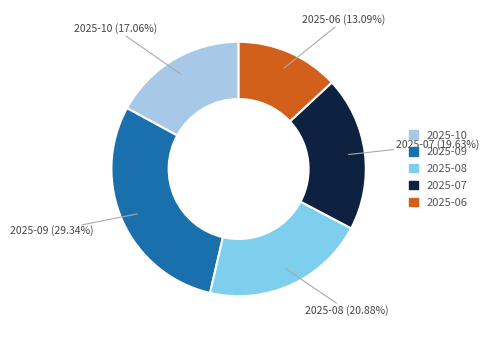

Combined, do 2025-06 and 2025-09 account for over 50%?

No